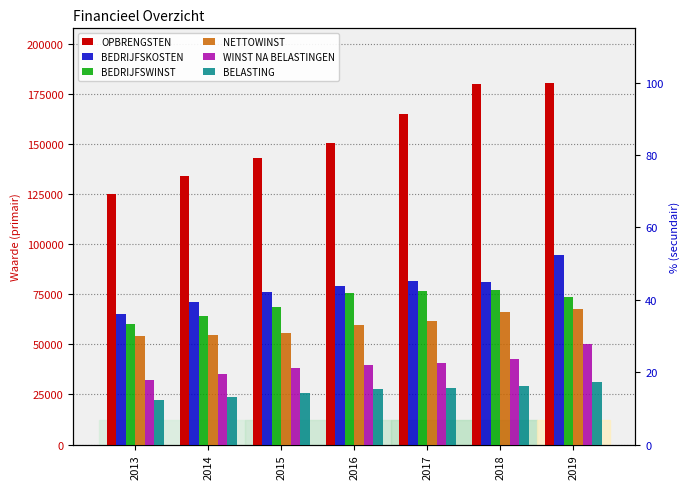

How many groups of bars are there?

7